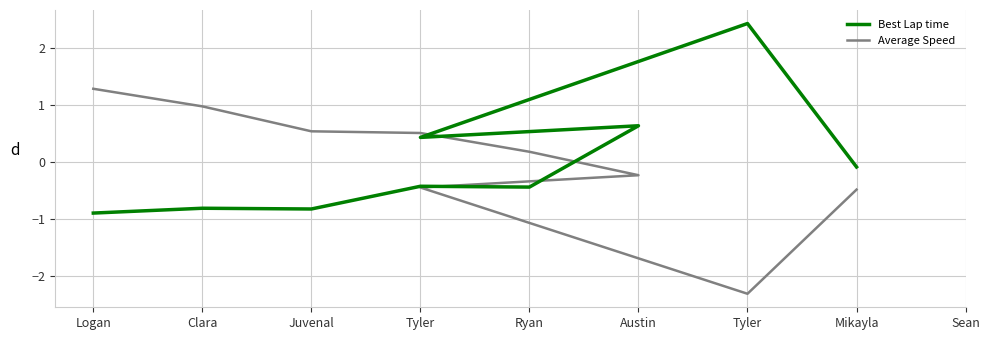

List the series in order of their overall mean, highest first.

Average Speed, Best Lap time